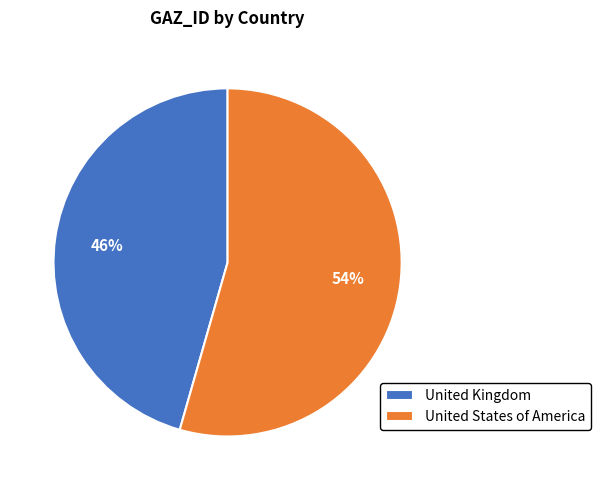

To the nearest percent, what is the combined percentage of United Kingdom and United States of America?

100%